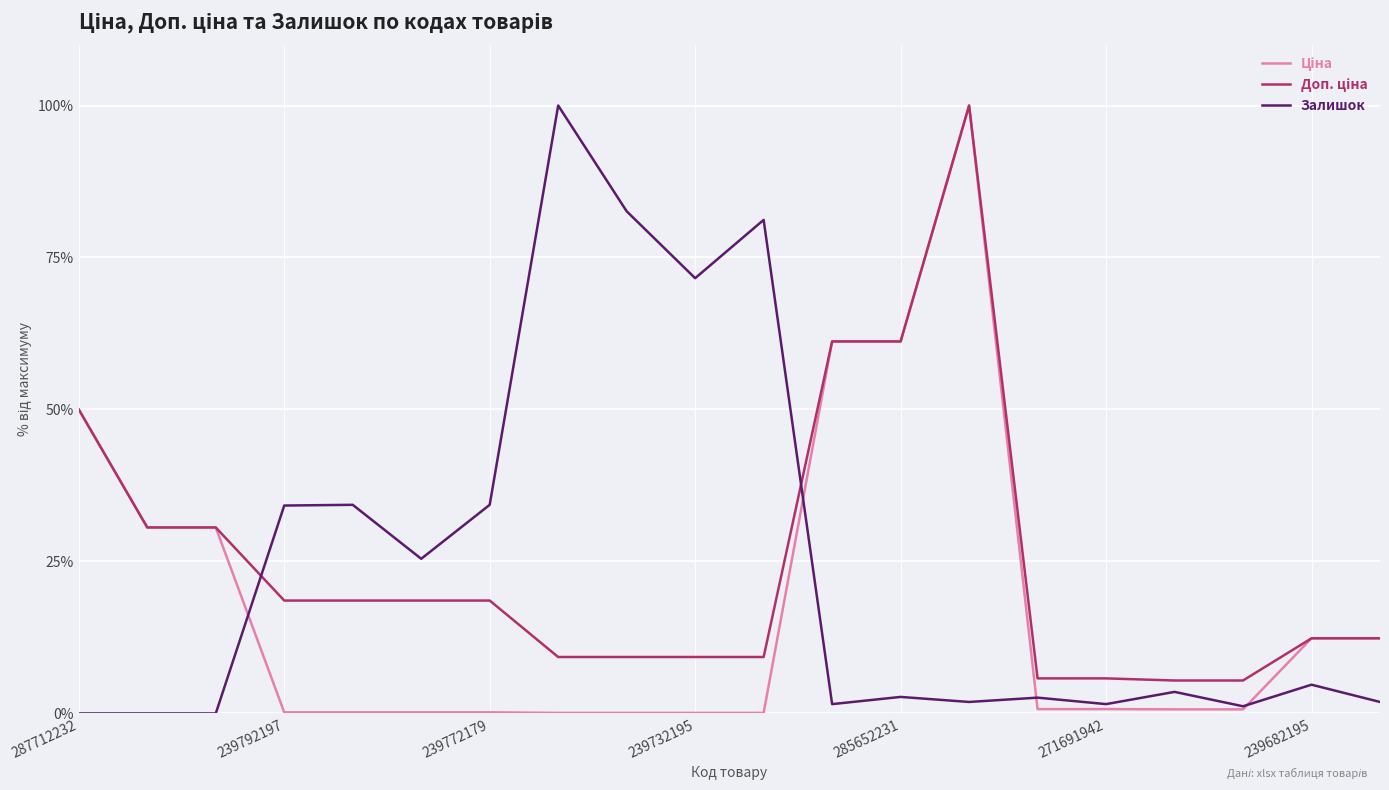

How many distinct data groups are displayed?

3